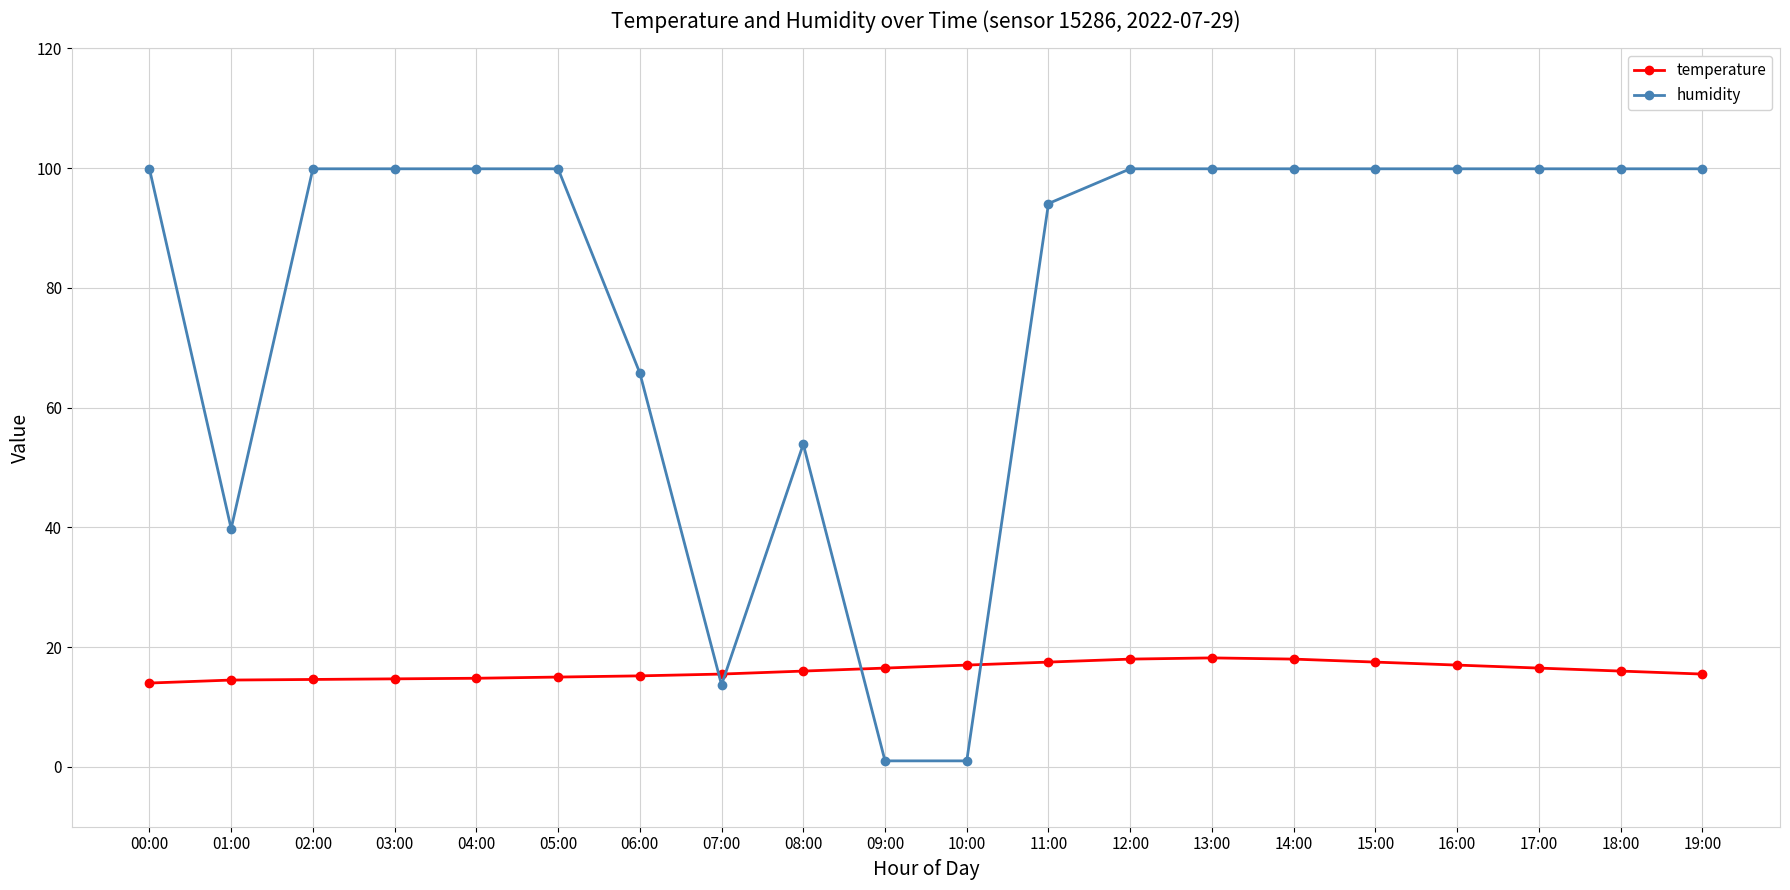

How many distinct data groups are displayed?

2